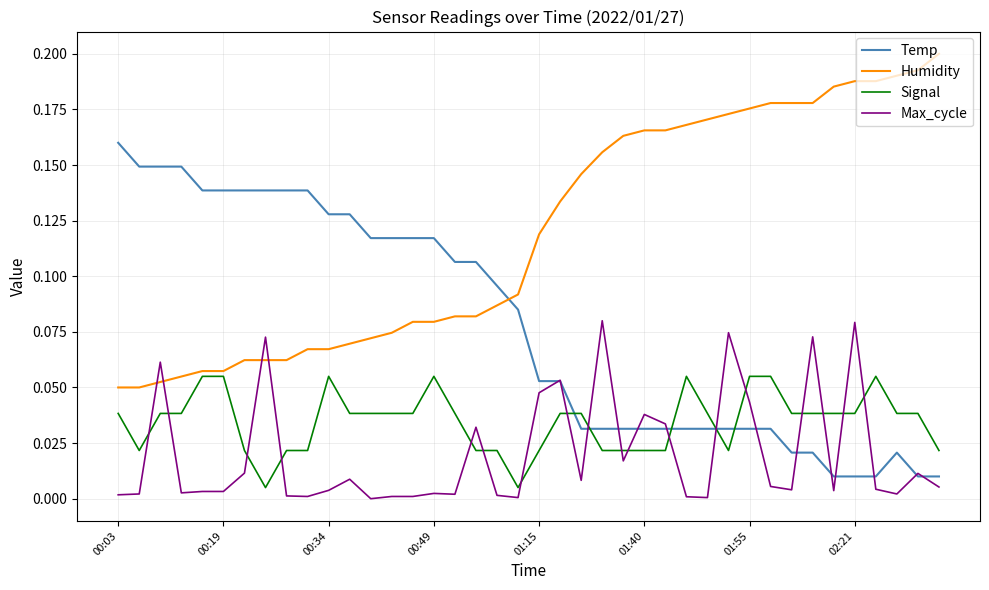

Which series has the largest total across all categories?

Humidity